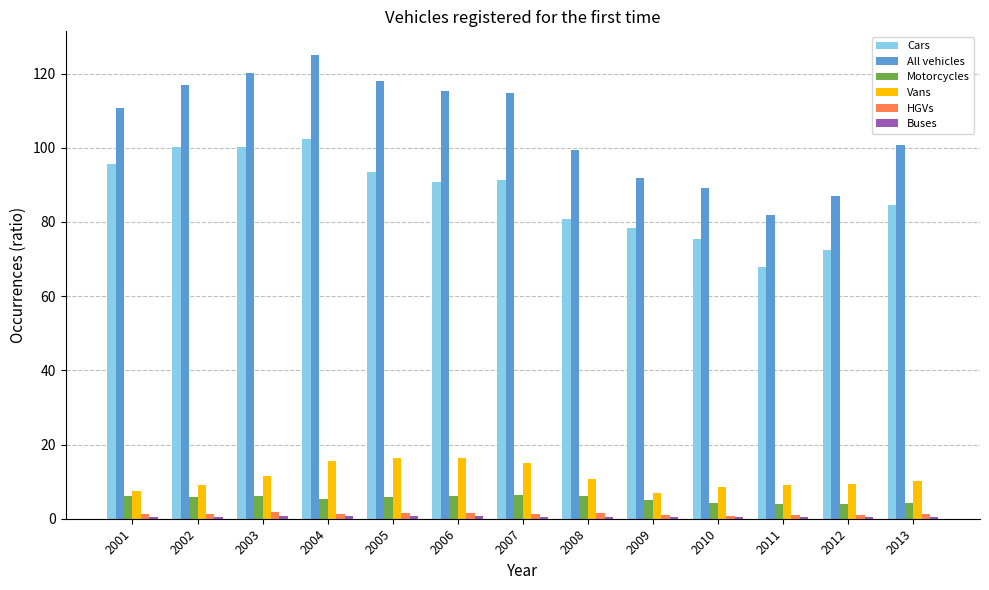

Is it true that Cars equals 72.4 at 2012?

True